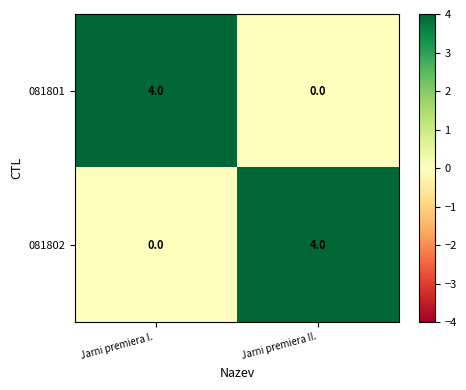

What is the maximum value shown in the chart?

4